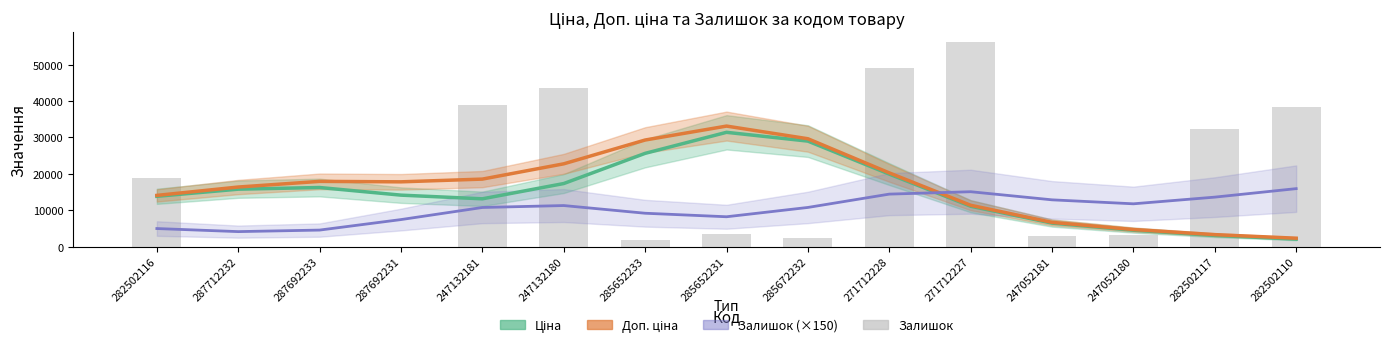

At how many categories does at least one series exceed 32691?

6